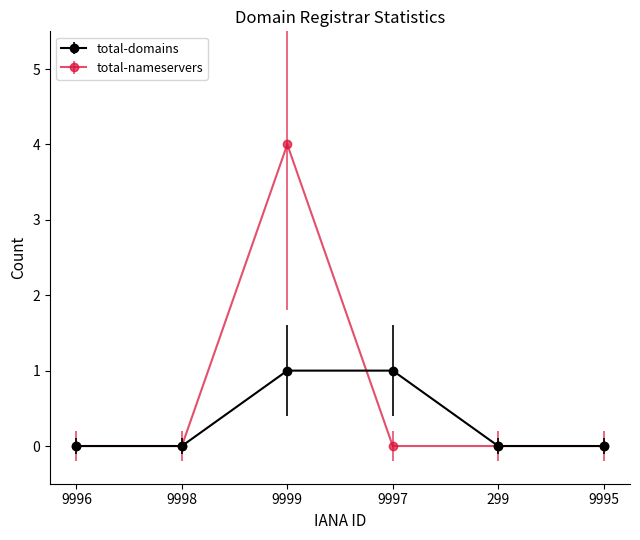

Is it true that total-domains equals 0 at 9998?

True